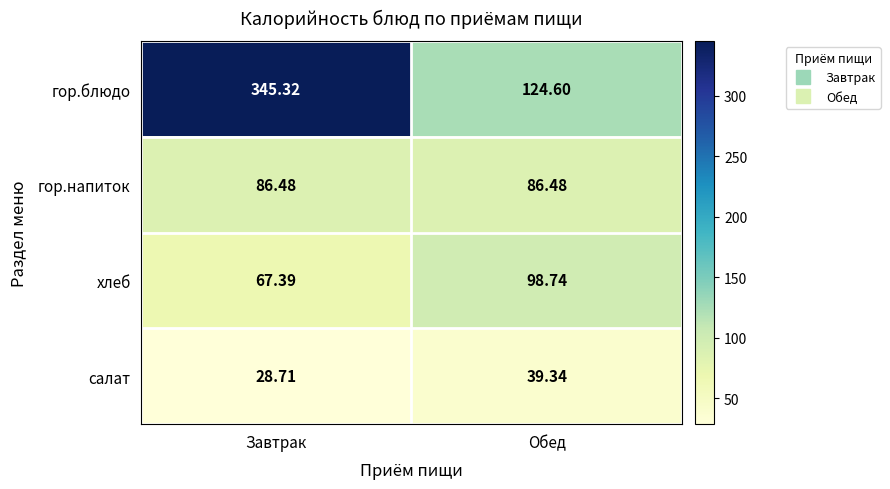

Which series has the largest range (max minus min)?

гор.блюдо